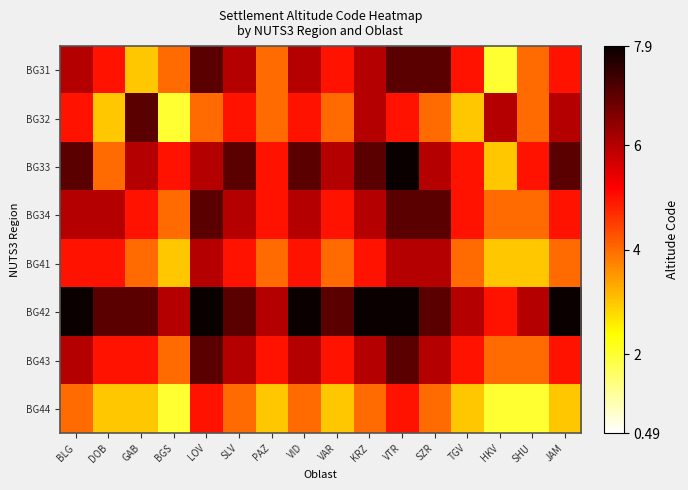

Reading left to right, extract all data points from this chart.

BG31: BLG=6	DOB=5	GAB=3	BGS=4	LOV=7	SLV=6	PAZ=4	VID=6	VAR=5	KRZ=6	VTR=7	SZR=7	TGV=5	HKV=2	SHU=4	JAM=5
BG32: BLG=5	DOB=3	GAB=7	BGS=2	LOV=4	SLV=5	PAZ=4	VID=5	VAR=4	KRZ=6	VTR=5	SZR=4	TGV=3	HKV=6	SHU=4	JAM=6
BG33: BLG=7	DOB=4	GAB=6	BGS=5	LOV=6	SLV=7	PAZ=5	VID=7	VAR=6	KRZ=7	VTR=8	SZR=6	TGV=5	HKV=3	SHU=5	JAM=7
BG34: BLG=6	DOB=6	GAB=5	BGS=4	LOV=7	SLV=6	PAZ=5	VID=6	VAR=5	KRZ=6	VTR=7	SZR=7	TGV=5	HKV=4	SHU=4	JAM=5
BG41: BLG=5	DOB=5	GAB=4	BGS=3	LOV=6	SLV=5	PAZ=4	VID=5	VAR=4	KRZ=5	VTR=6	SZR=6	TGV=4	HKV=3	SHU=3	JAM=4
BG42: BLG=8	DOB=7	GAB=7	BGS=6	LOV=8	SLV=7	PAZ=6	VID=8	VAR=7	KRZ=8	VTR=8	SZR=7	TGV=6	HKV=5	SHU=6	JAM=8
BG43: BLG=6	DOB=5	GAB=5	BGS=4	LOV=7	SLV=6	PAZ=5	VID=6	VAR=5	KRZ=6	VTR=7	SZR=6	TGV=5	HKV=4	SHU=4	JAM=5
BG44: BLG=4	DOB=3	GAB=3	BGS=2	LOV=5	SLV=4	PAZ=3	VID=4	VAR=3	KRZ=4	VTR=5	SZR=4	TGV=3	HKV=2	SHU=2	JAM=3